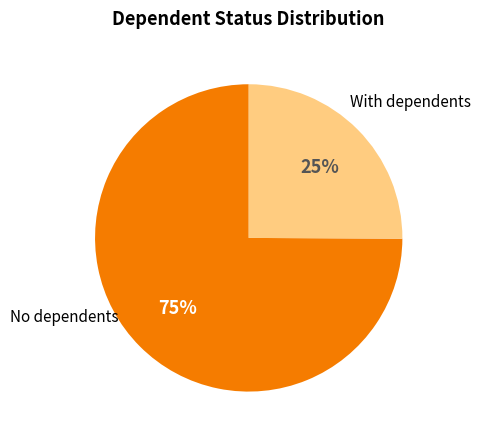

Is there a majority slice in this chart?

Yes